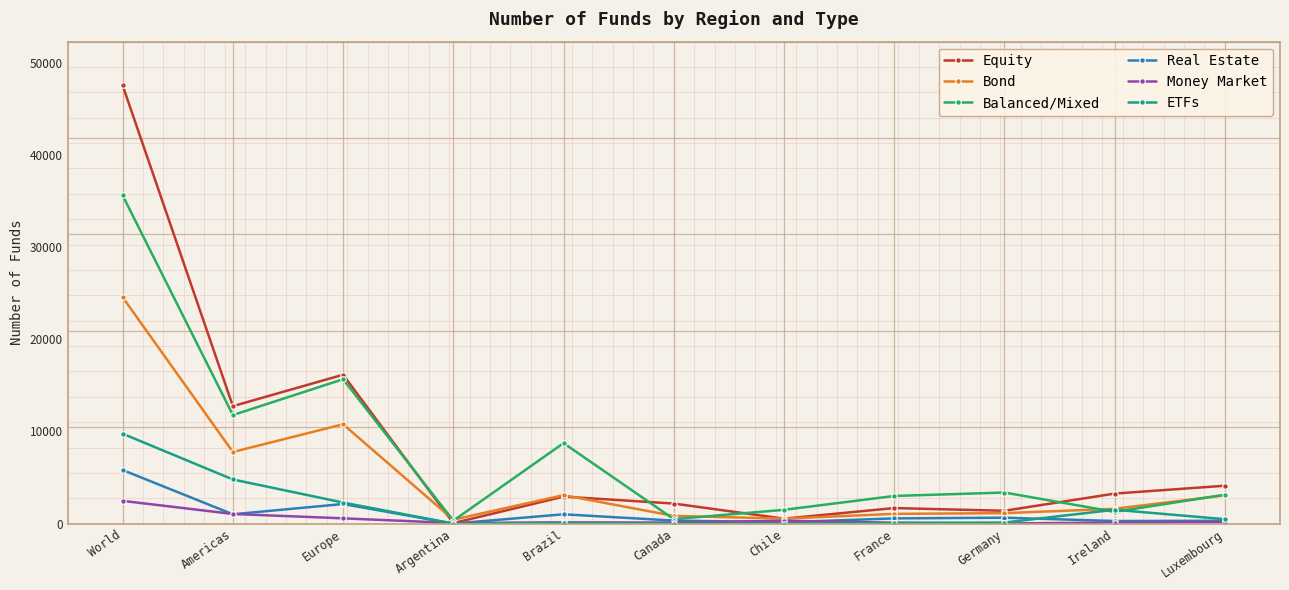

Is it true that Equity equals 66355 at World?

False